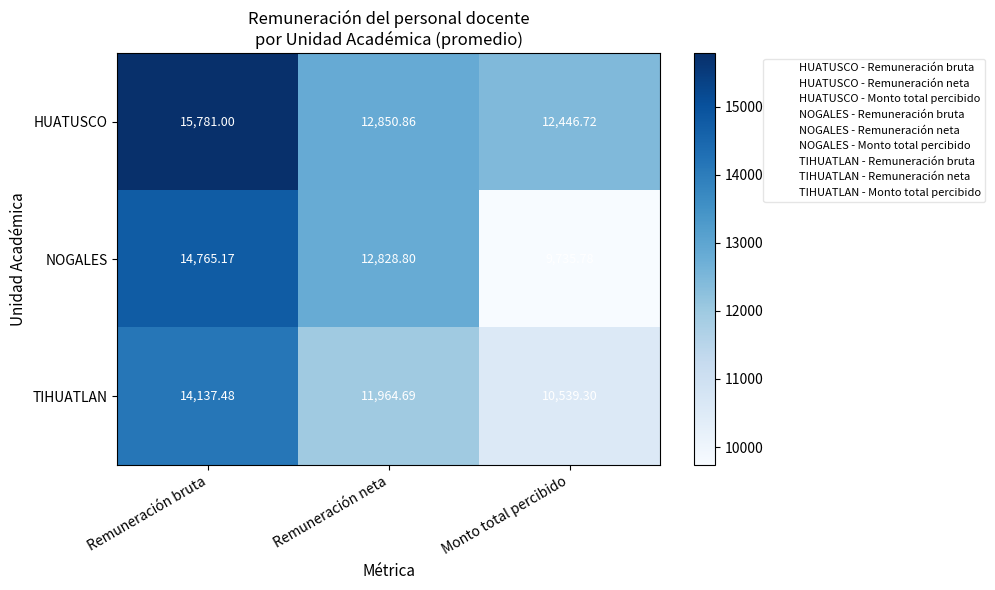

Between Remuneración bruta and Monto total percibido, which series saw the biggest shift?

NOGALES